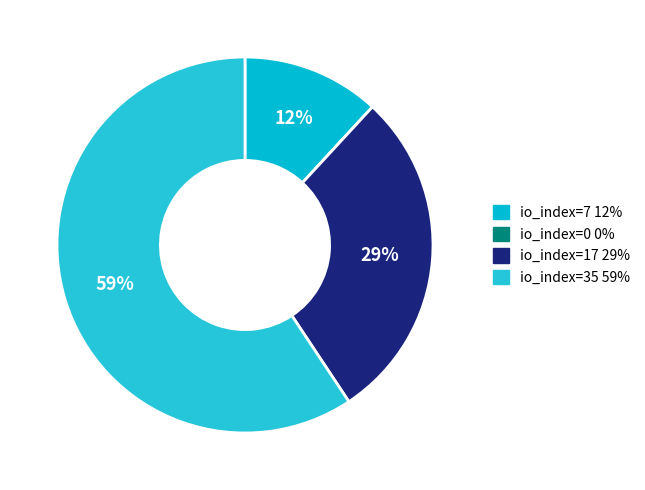

Is it true that io_index=7 is 19% of the pie?

False